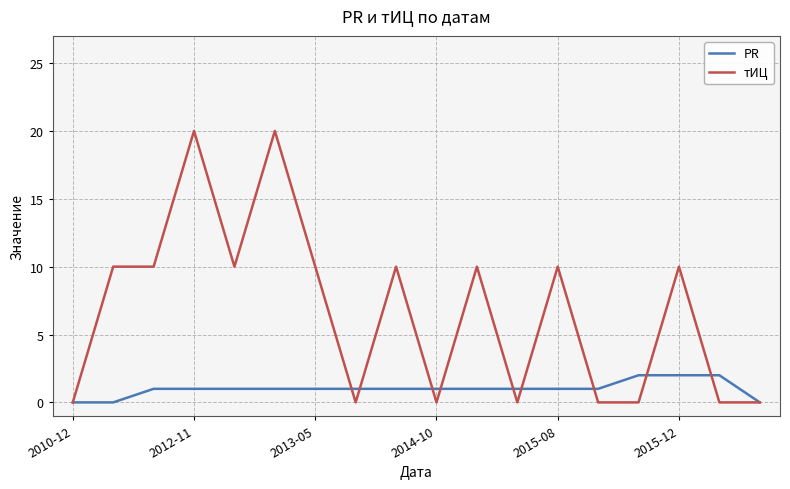

What is the maximum value shown in the chart?

20